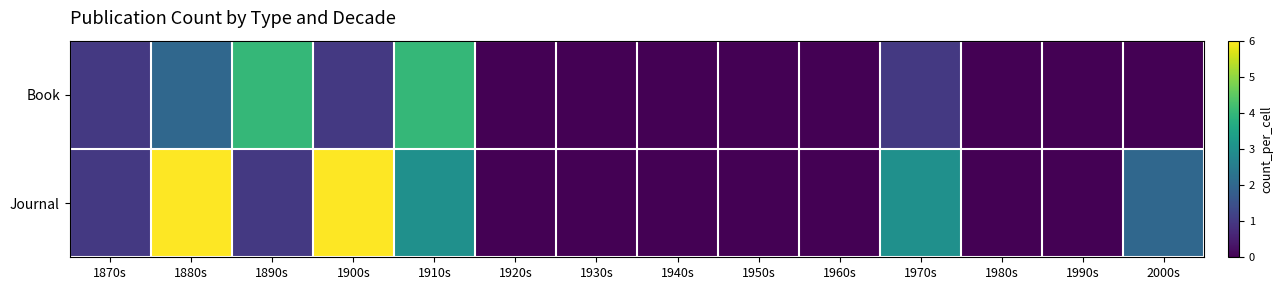

Which has a higher value, 2000s or 1910s?

1910s